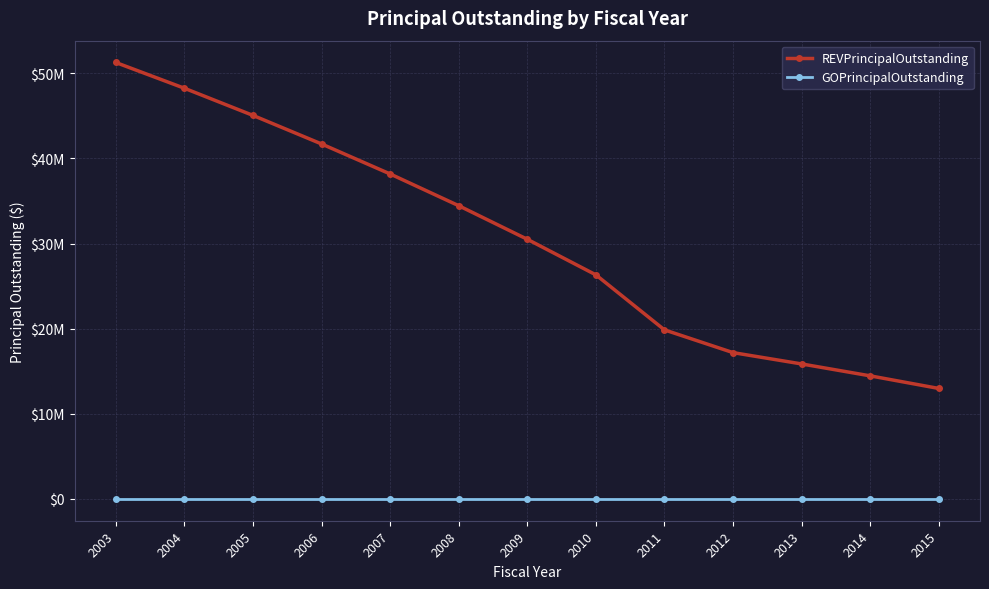

At which category is the sum across all series the highest?

2003